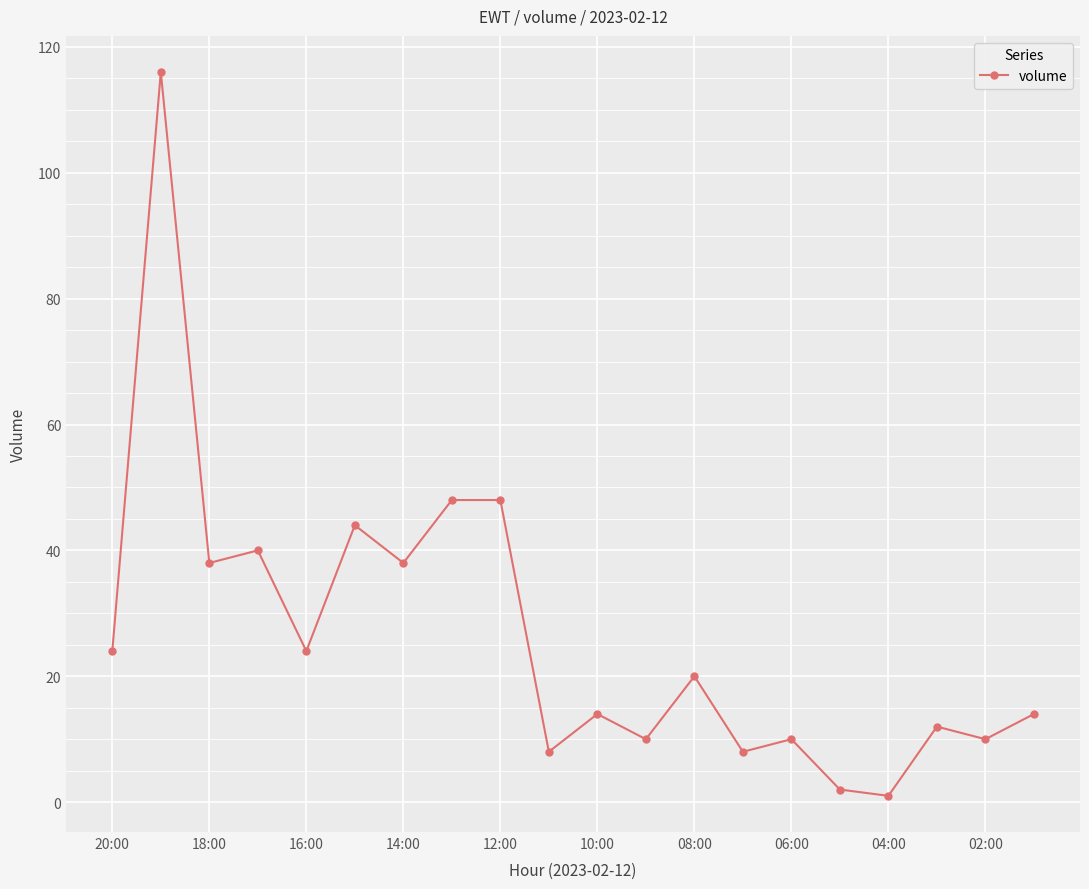

What is the maximum value shown in the chart?

116